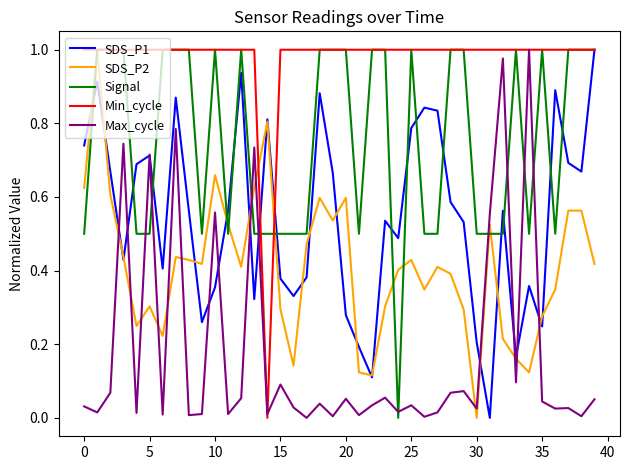

Rank the series by their average value, from highest to lowest.

Min_cycle, Signal, SDS_P1, SDS_P2, Max_cycle